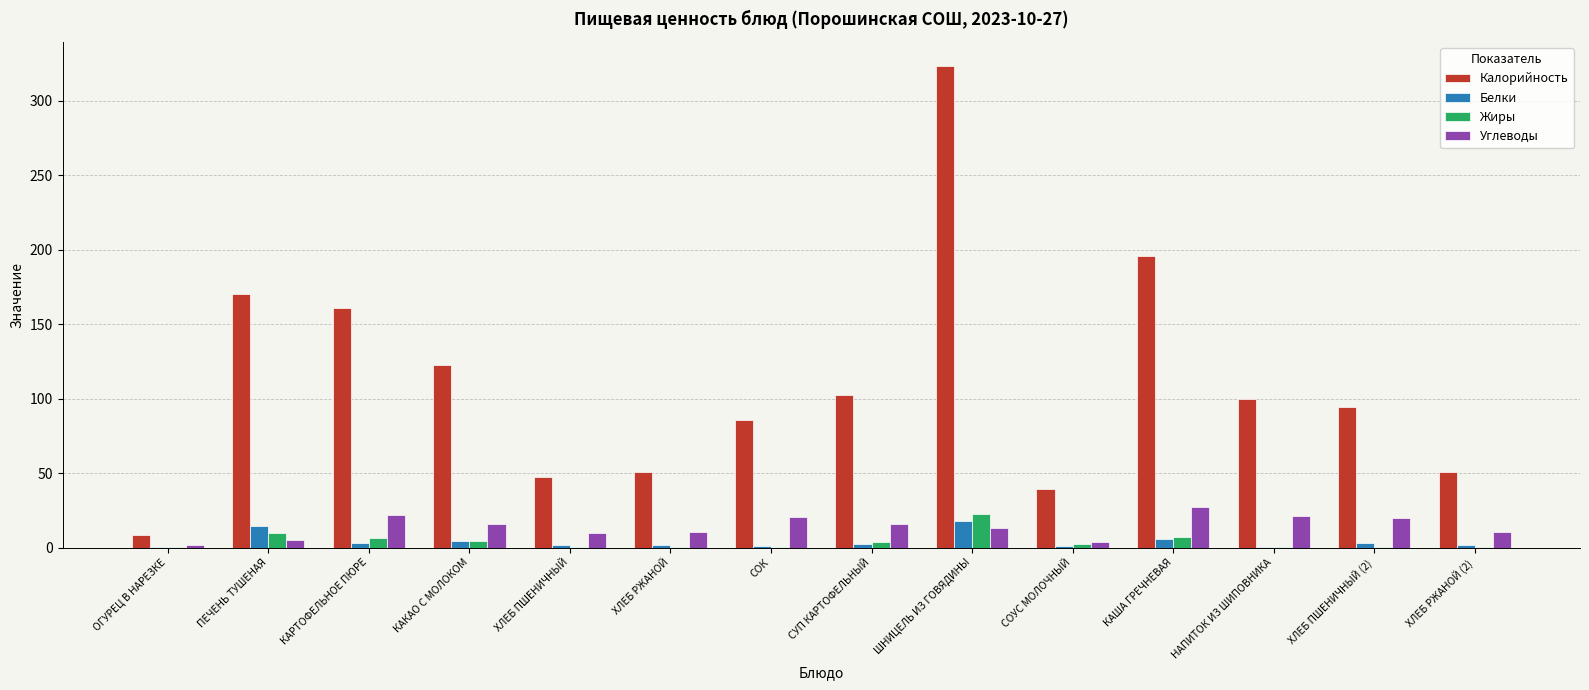

What is the sum of all Калорийность values?

1553.6